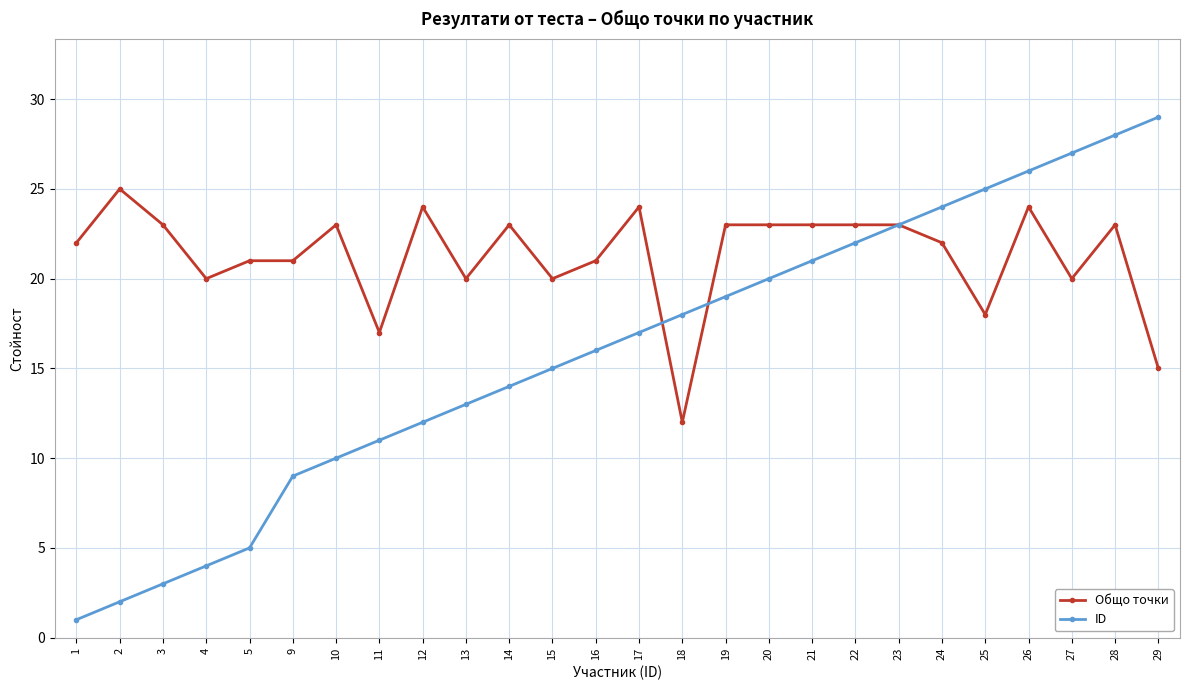

Reading left to right, what are all the values shown in this chart?

Общо точки: 22	25	23	20	21	21	23	17	24	20	23	20	21	24	12	23	23	23	23	23	22	18	24	20	23	15
ID: 1	2	3	4	5	9	10	11	12	13	14	15	16	17	18	19	20	21	22	23	24	25	26	27	28	29